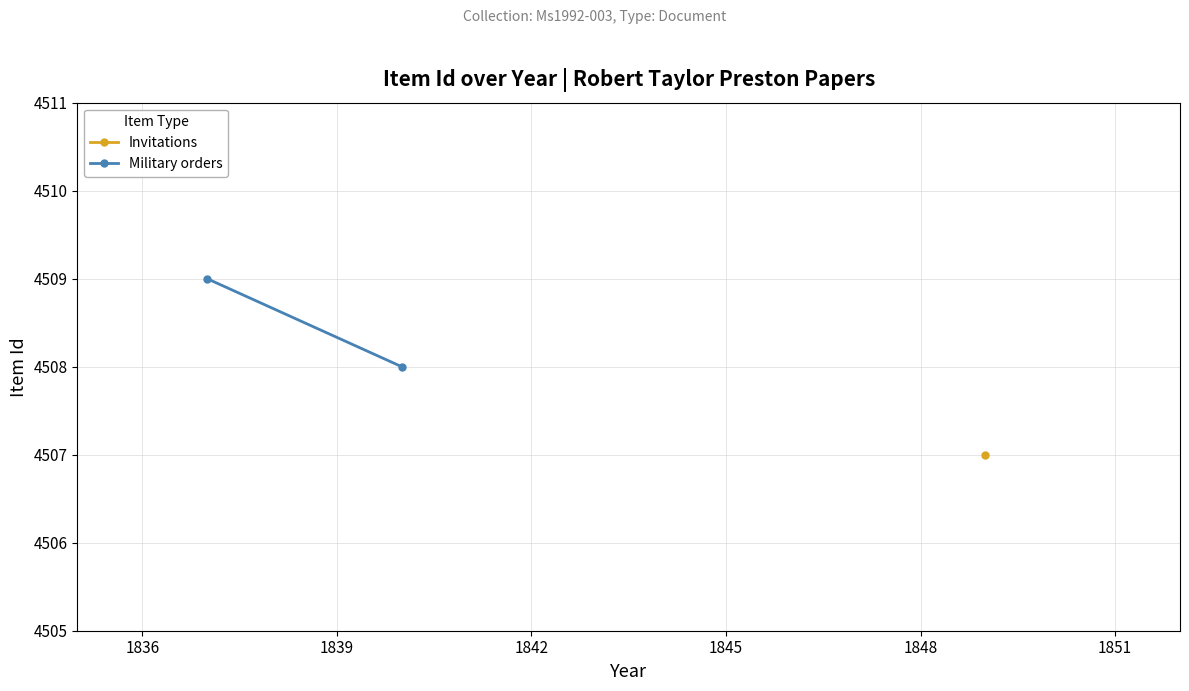

The chart shows a value of 1344 at 1833. True or false?

False